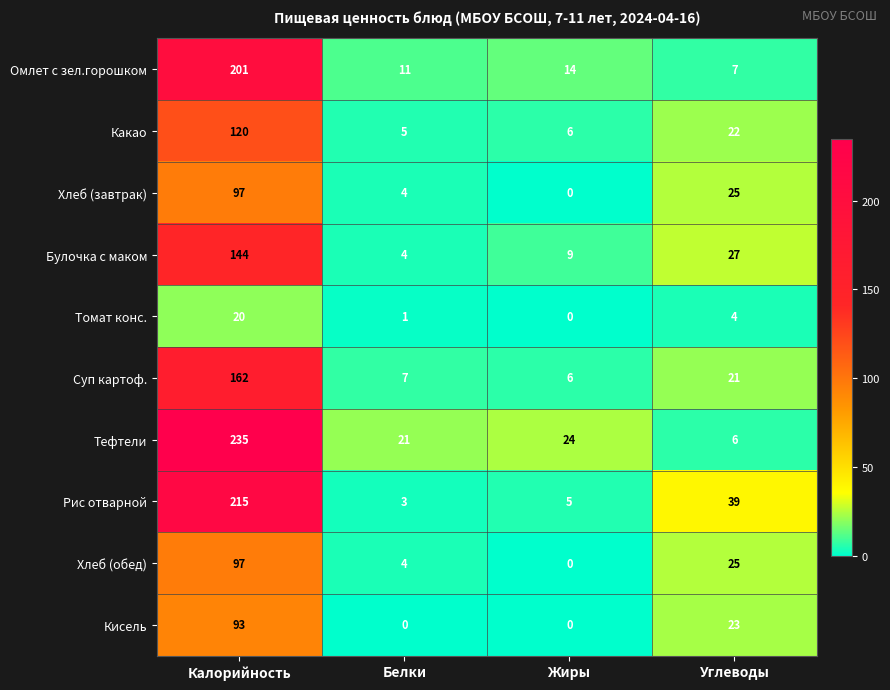

What is the sum of all Томат конс. values?

25